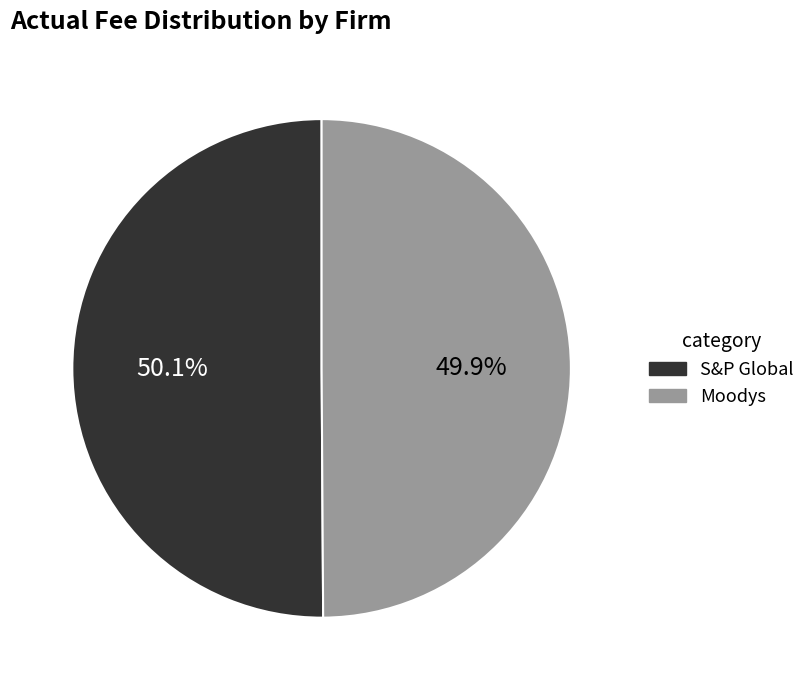

What percentage is the S&P Global slice, to the nearest percent?

50%